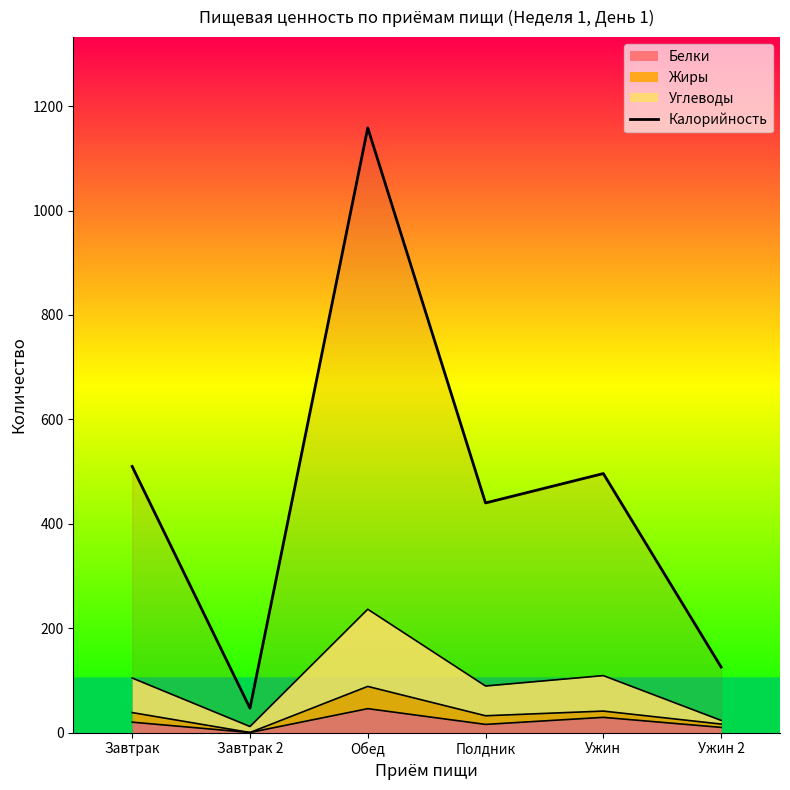

Rank the categories by value from highest to lowest.

Обед, Завтрак, Ужин, Полдник, Ужин 2, Завтрак 2